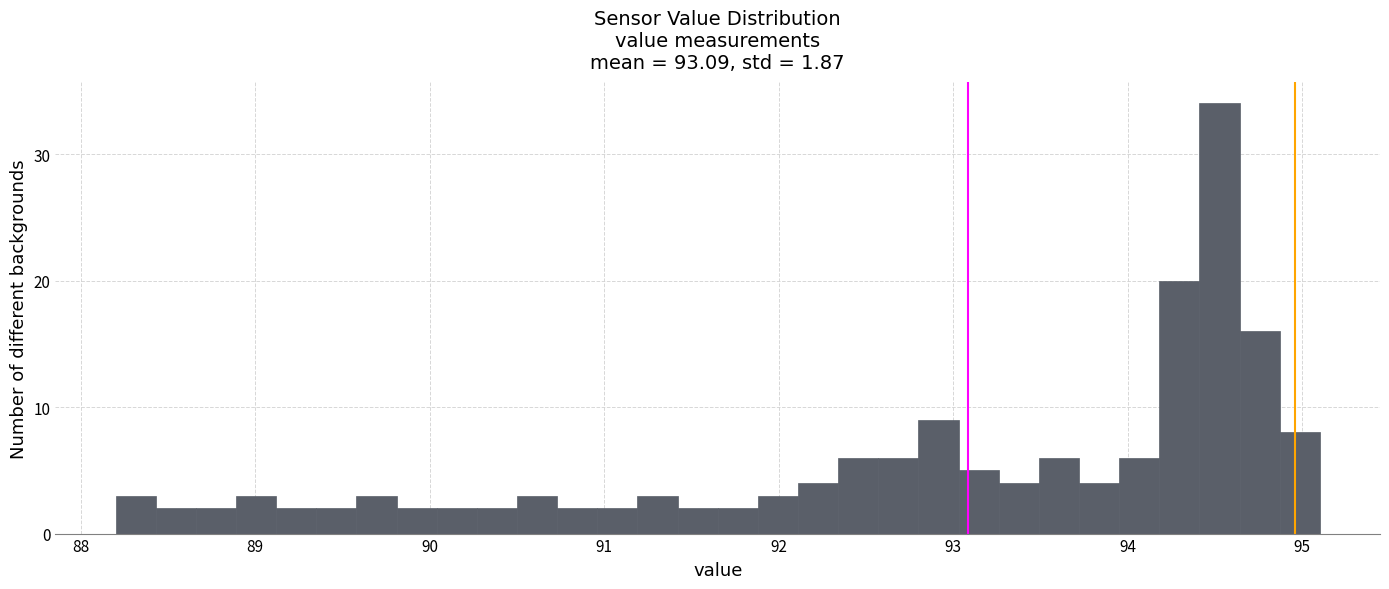

Read against the x-axis, roughly where is the centre of the tallest bar?

94.5